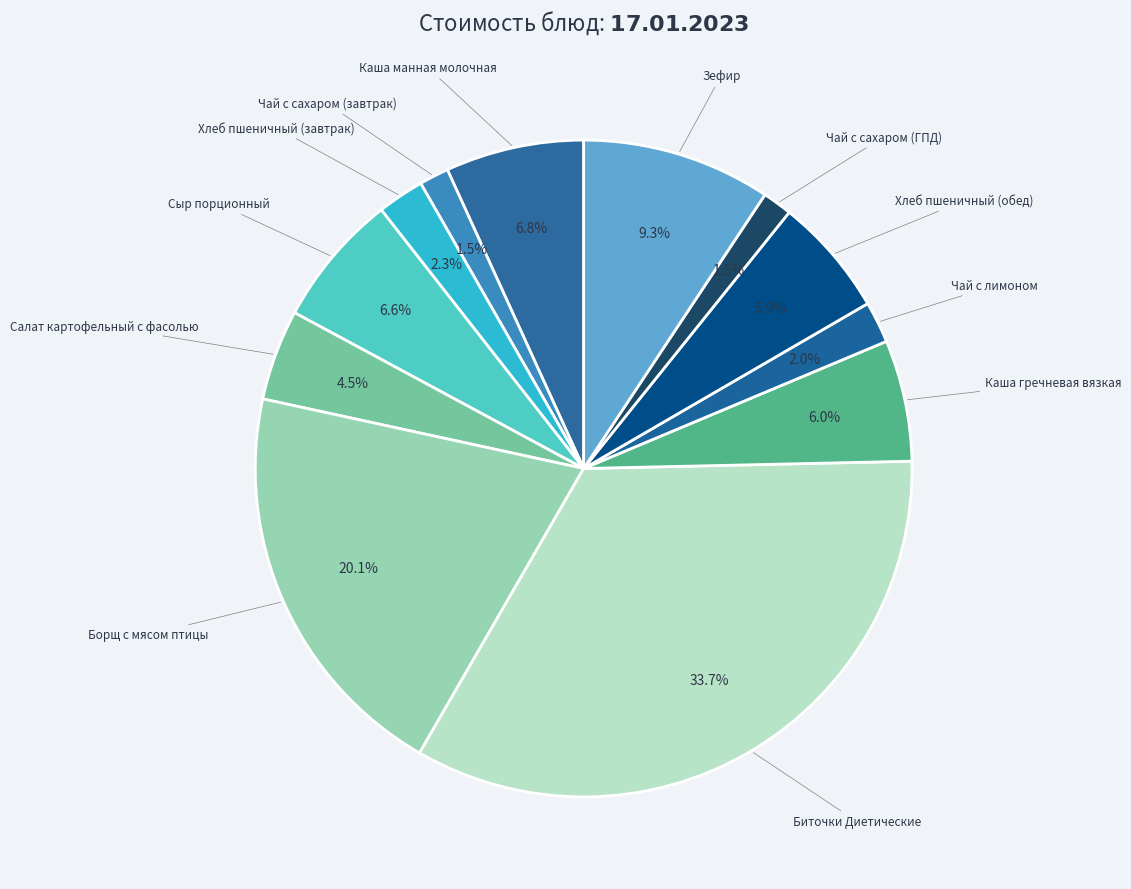

Count the number of slices in the pie.

12